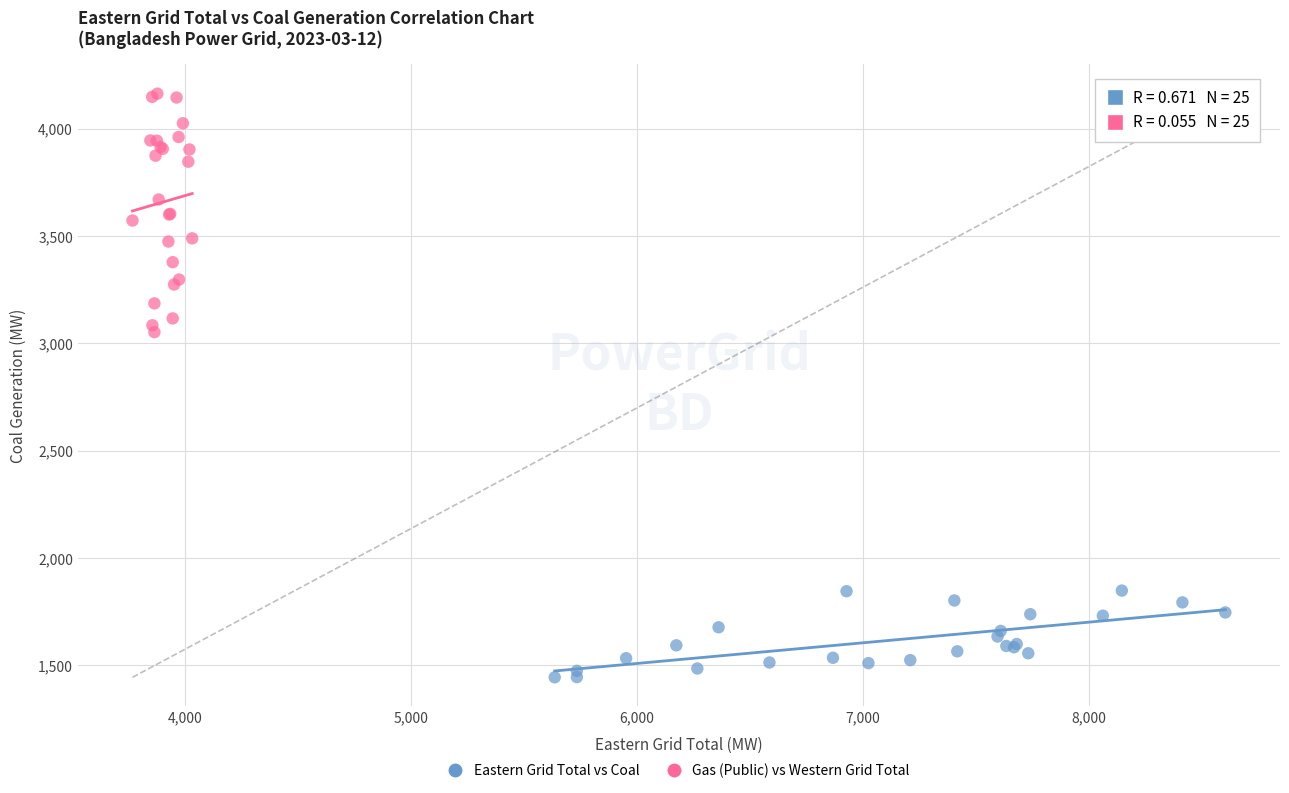

Which series has the largest Y range (max minus min)?

Gas (Public) vs Western Grid Total